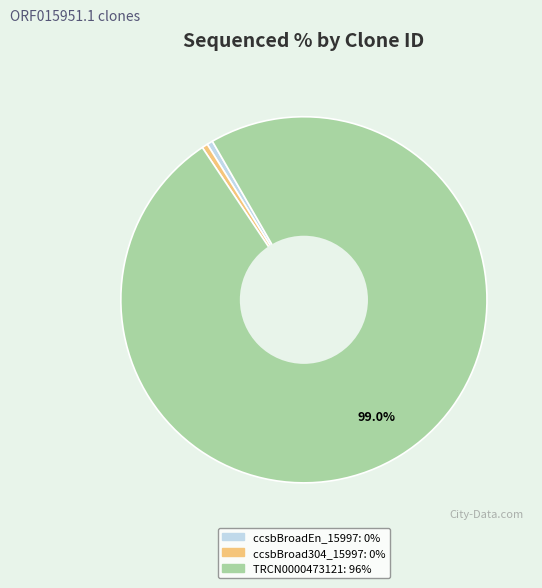

Which has a higher value, TRCN0000473121 or ccsbBroadEn_15997?

TRCN0000473121